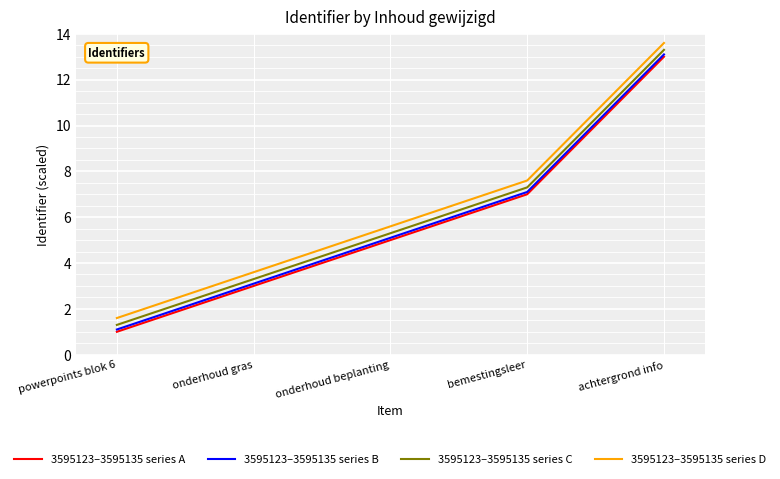

Read the 3595123–3595135 series B value at onderhoud beplanting.

5.1